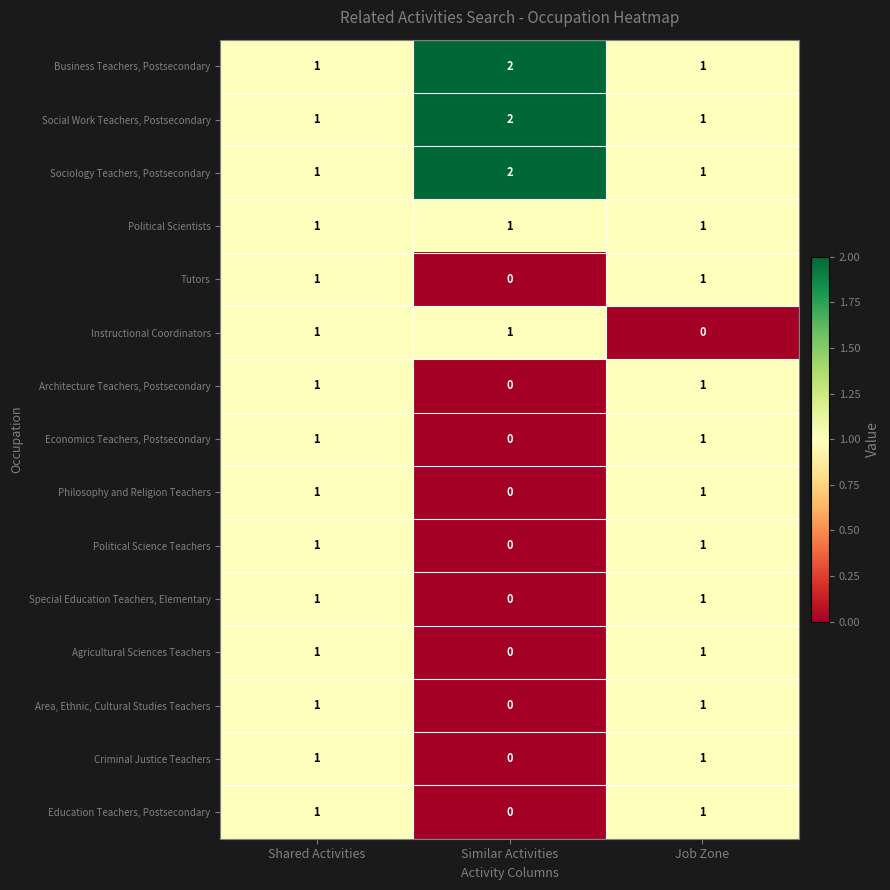

At which category is the sum across all series the highest?

Shared Activities